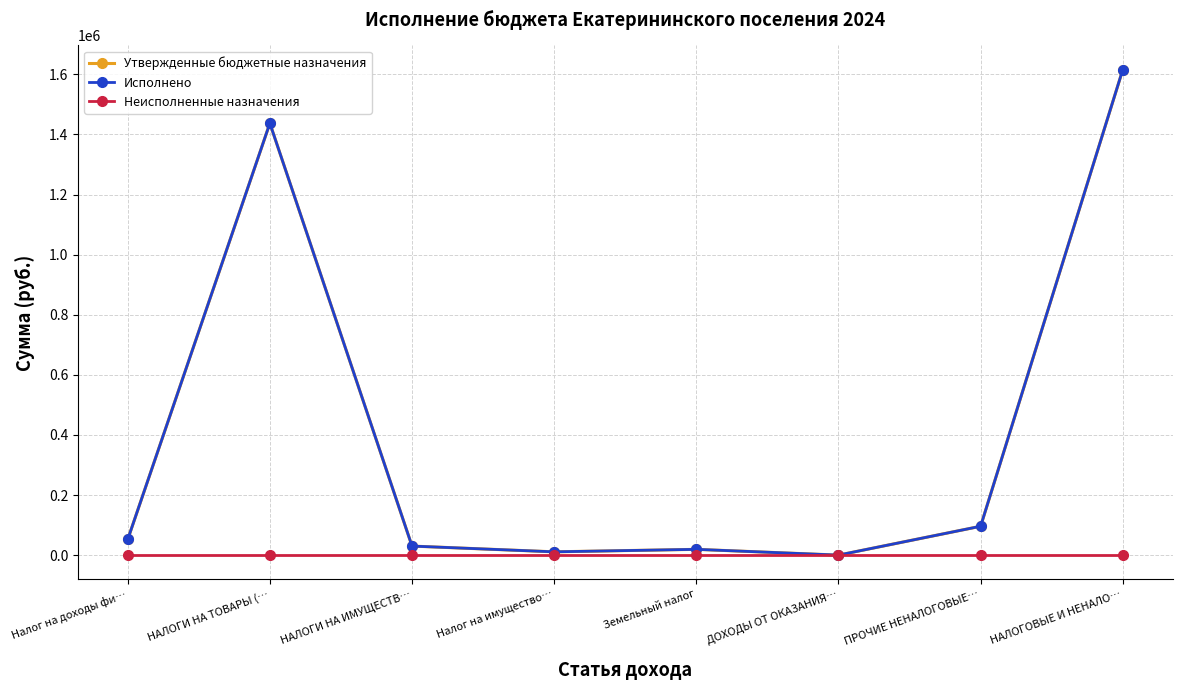

At which category does the chart reach its minimum across all series?

Налог на доходы фи…